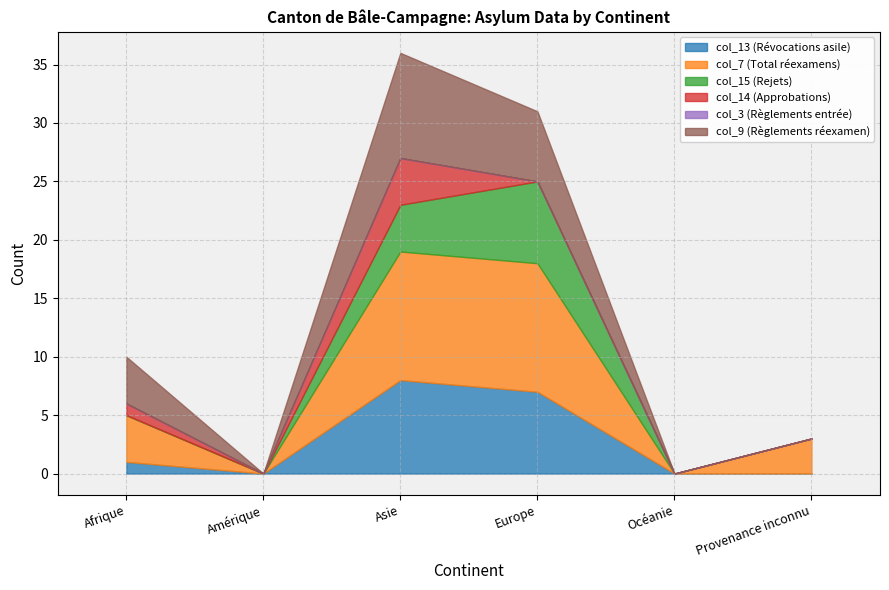

How many lines are shown in the chart?

6